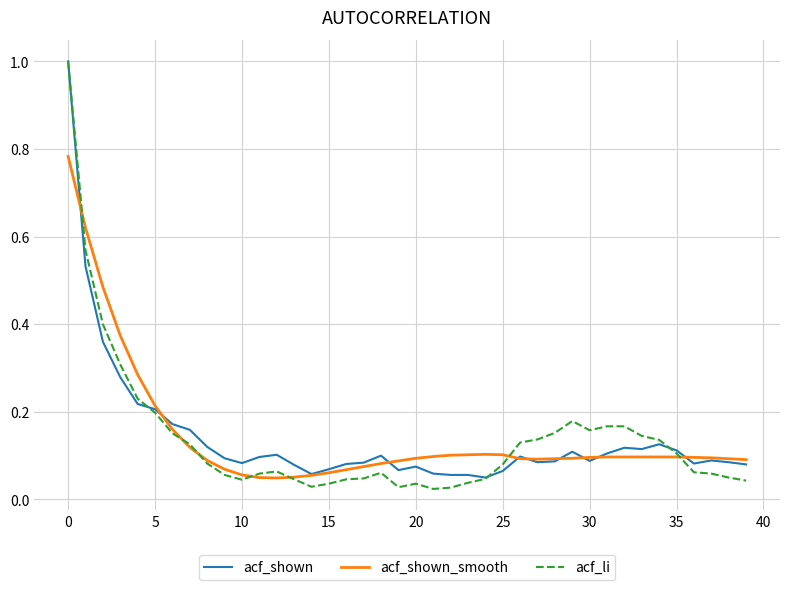

Which series has the widest spread of values?

acf_li